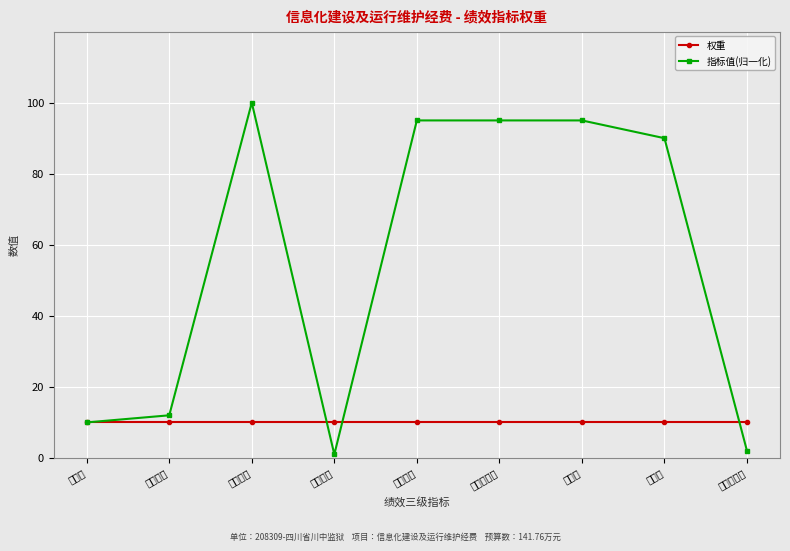

Reading right to left, what are all the values shown in this chart?

权重: 10	10	10	10	10	10	10	10	10
指标值(归一化): 2	90	95	95	95	1	100	12	10